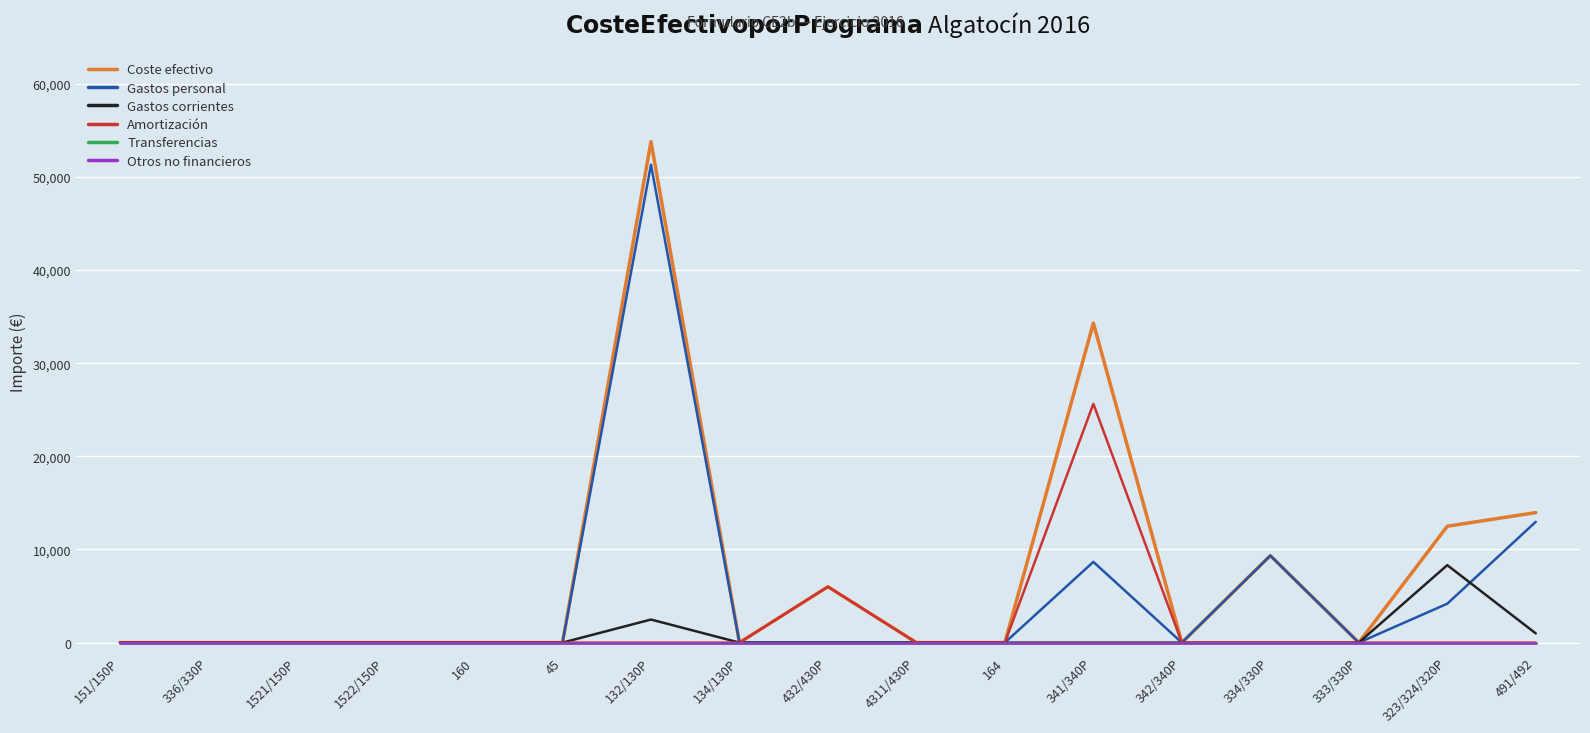

Does the chart have visible grid lines?

Yes